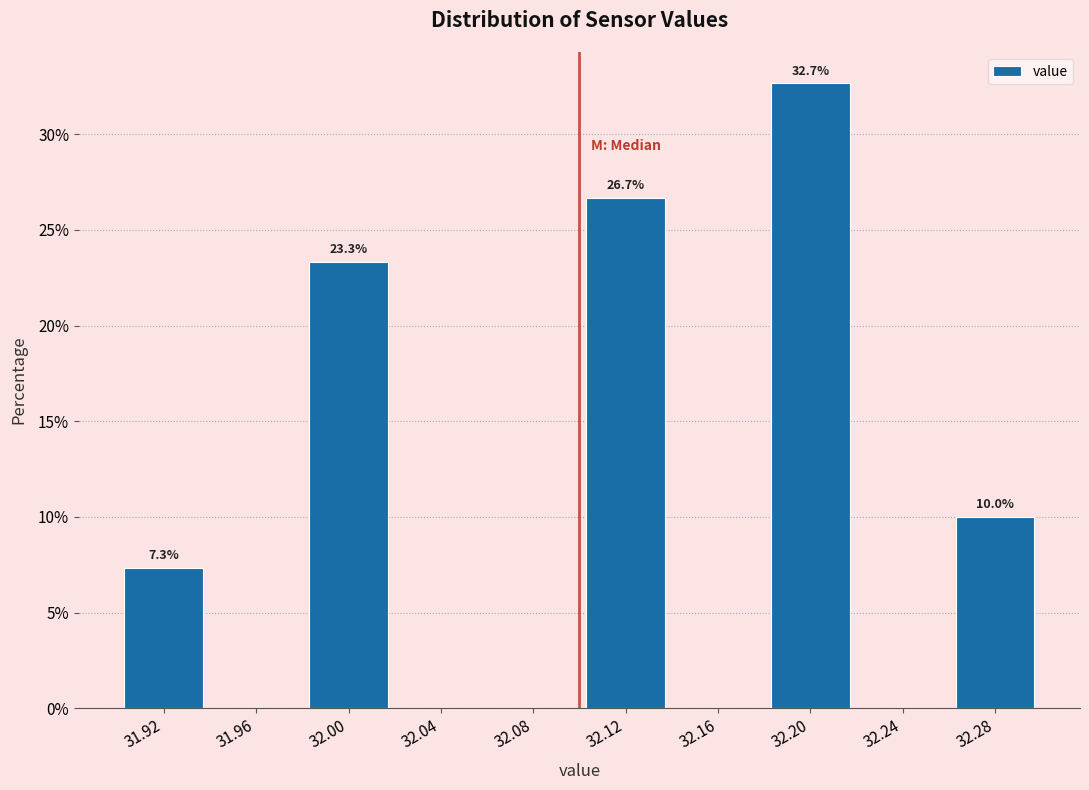

Over which range of the x-axis is the bar tallest?

32.18 to 32.22